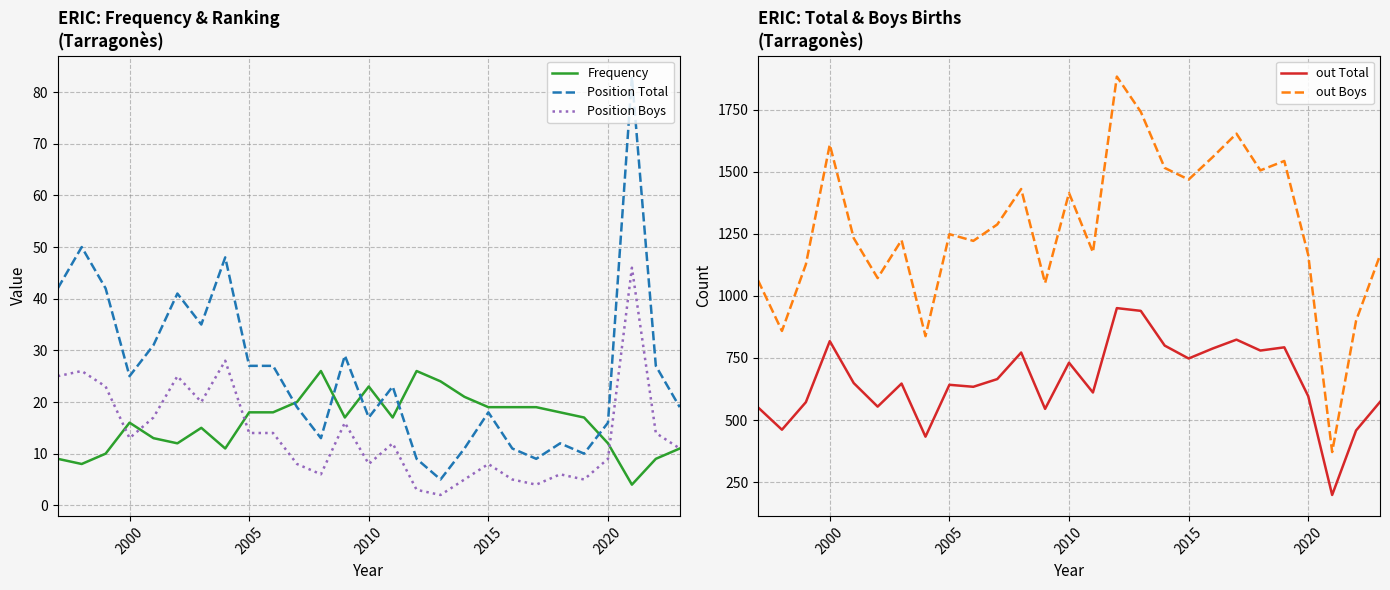

True or false: out Boys and out Total cross at least once.

False